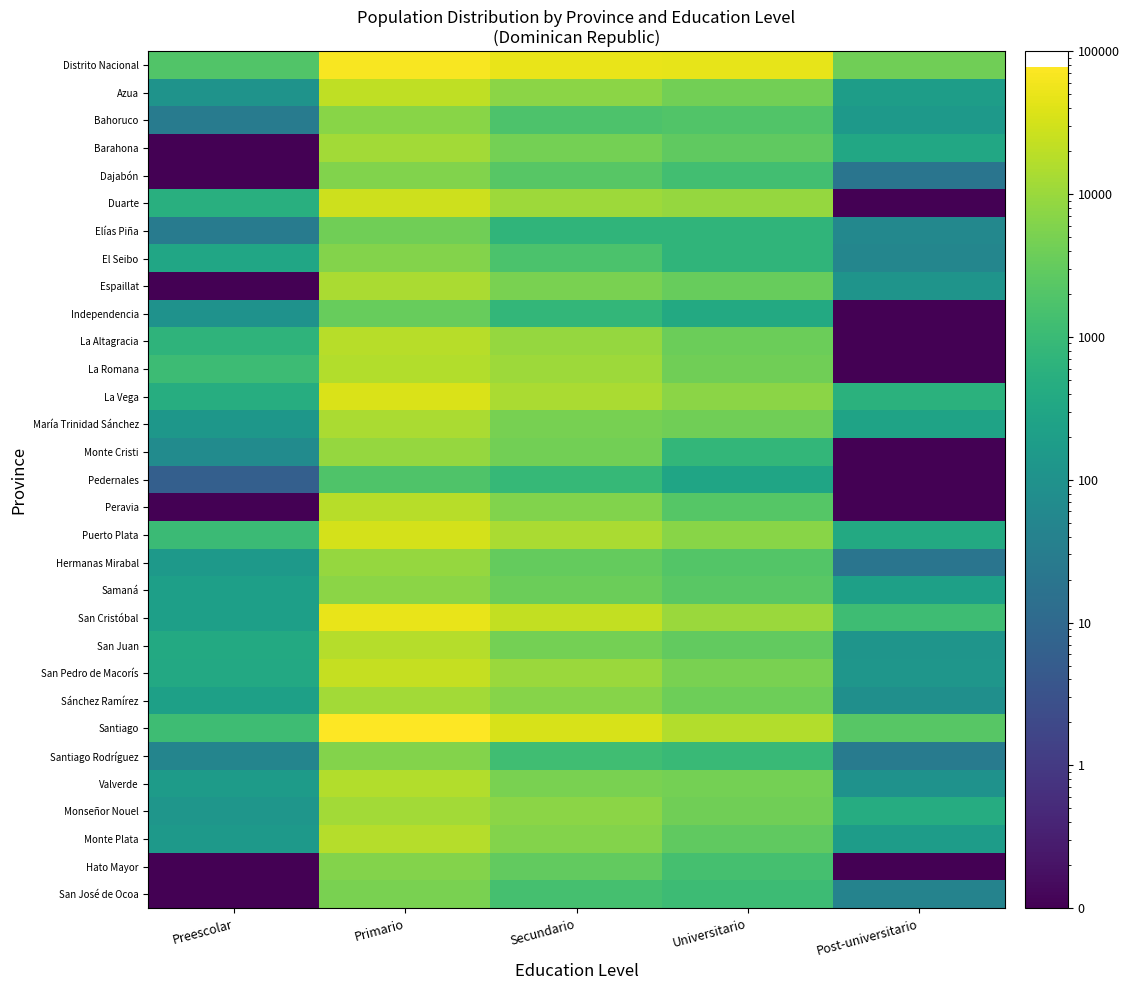

What is the greatest value displayed?

77892.0